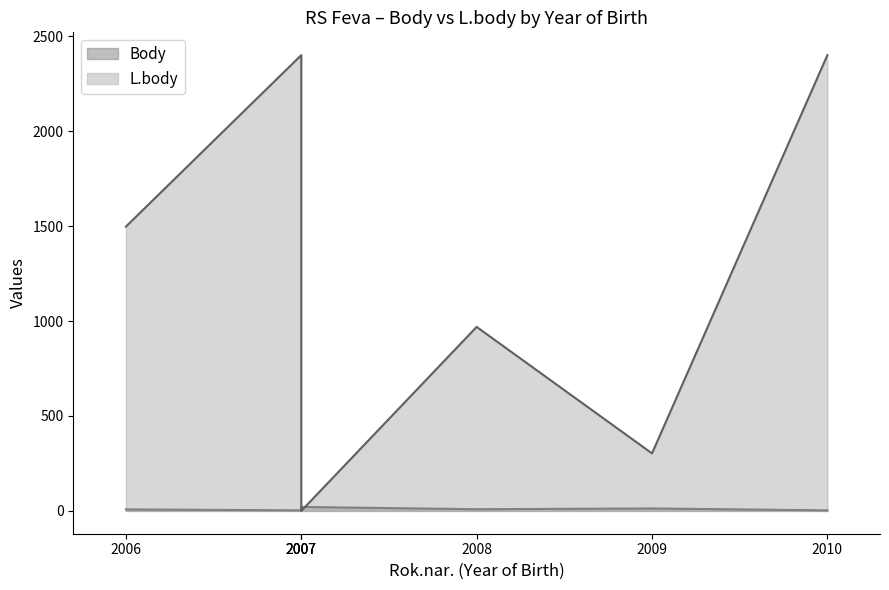

The value of Body at 2010 is 4. True or false?

False